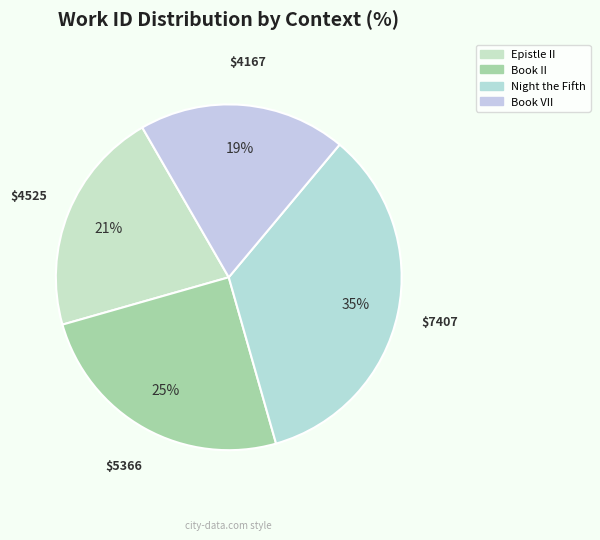

The Book II slice represents 25% of the pie. True or false?

True